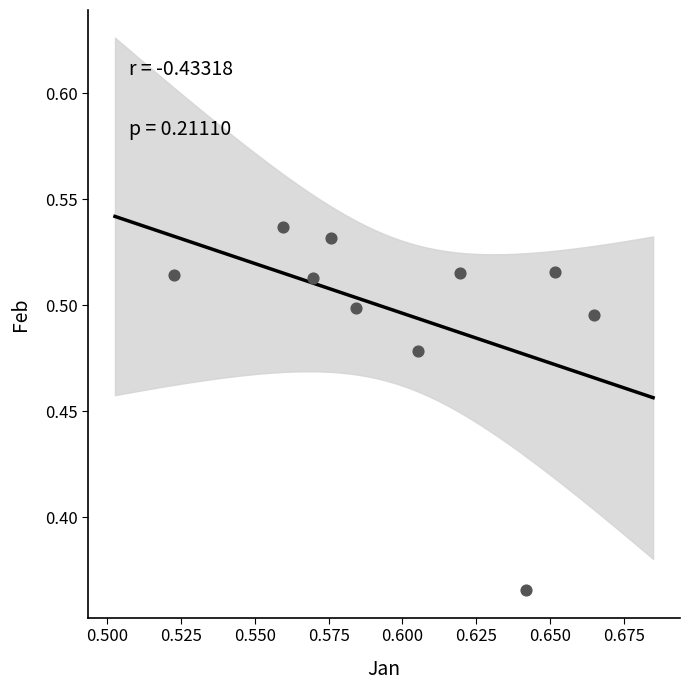

What is the average X value?

0.6